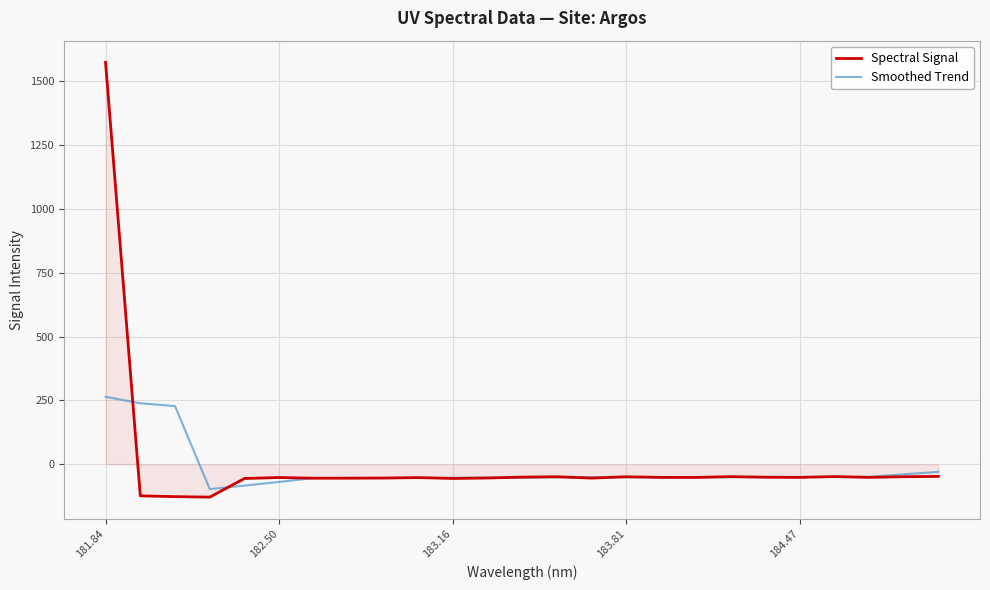

Which series ends up on top after the final intersection of Spectral Signal and Smoothed Trend?

Smoothed Trend